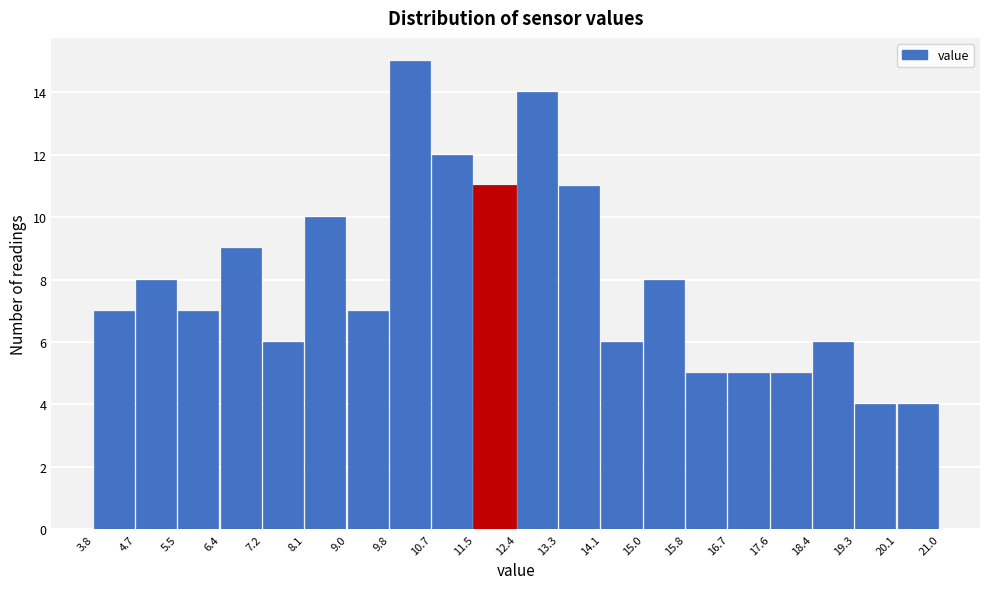

Reading left to right, transcribe this chart: for each bar, give the range it covers on the x-axis and its height. The values are not printed on the chart, so give them approximately, as read against the axis.

3.8 to 4.7: 7
4.7 to 5.5: 8
5.5 to 6.4: 7
6.4 to 7.2: 9
7.2 to 8.1: 6
8.1 to 9.0: 10
9.0 to 9.8: 7
9.8 to 10.7: 15
10.7 to 11.5: 12
11.5 to 12.4: 11
12.4 to 13.3: 14
13.3 to 14.1: 11
14.1 to 15.0: 6
15.0 to 15.8: 8
15.8 to 16.7: 5
16.7 to 17.6: 5
17.6 to 18.4: 5
18.4 to 19.3: 6
19.3 to 20.1: 4
20.1 to 21.0: 4